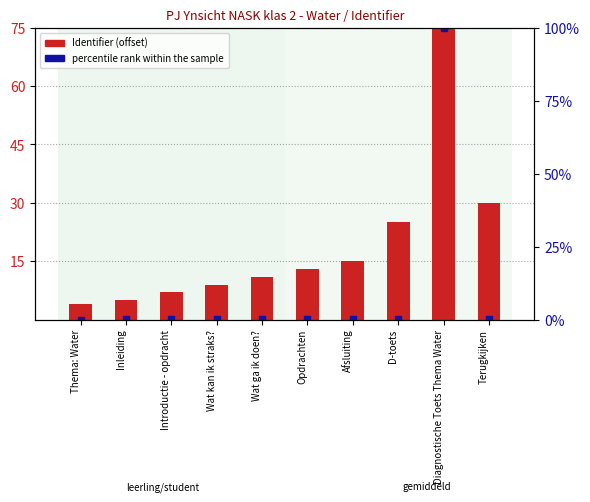

What is the label of the 7th bar from the right?

Wat kan ik straks?